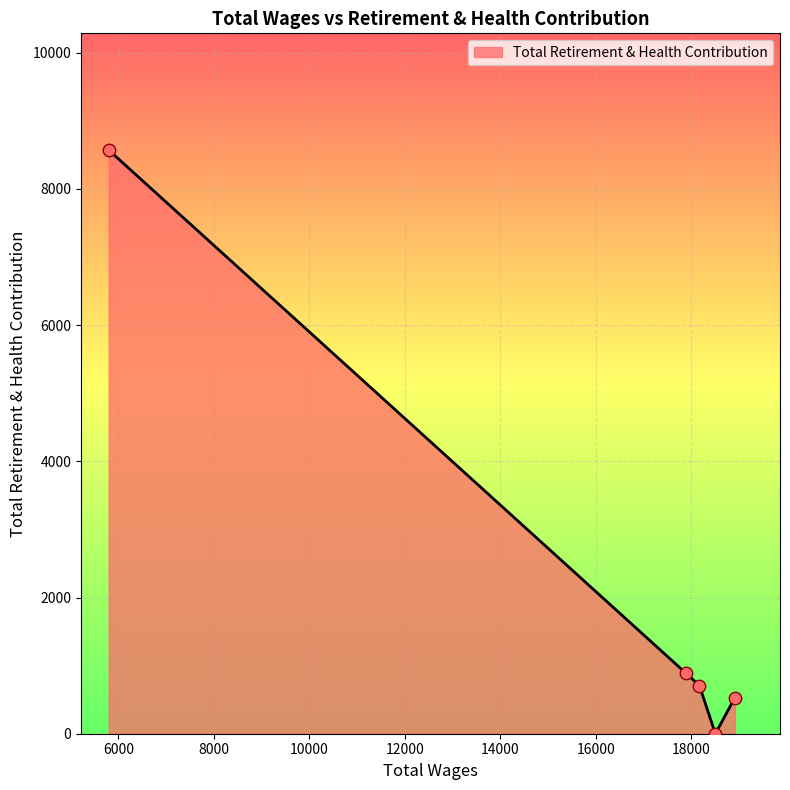

True or false: the data has more than 1 interior local peaks.

False